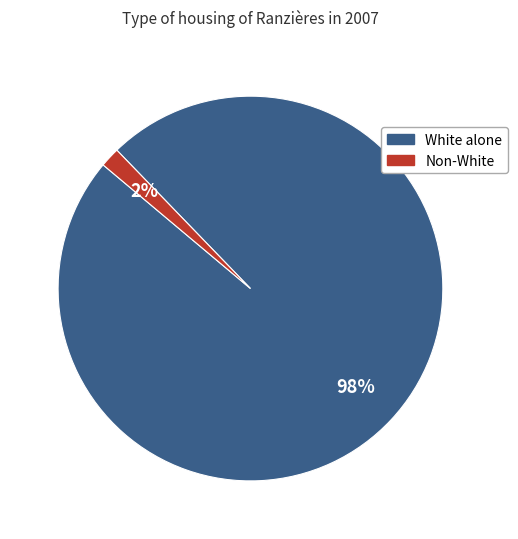

Count the number of slices in the pie.

2